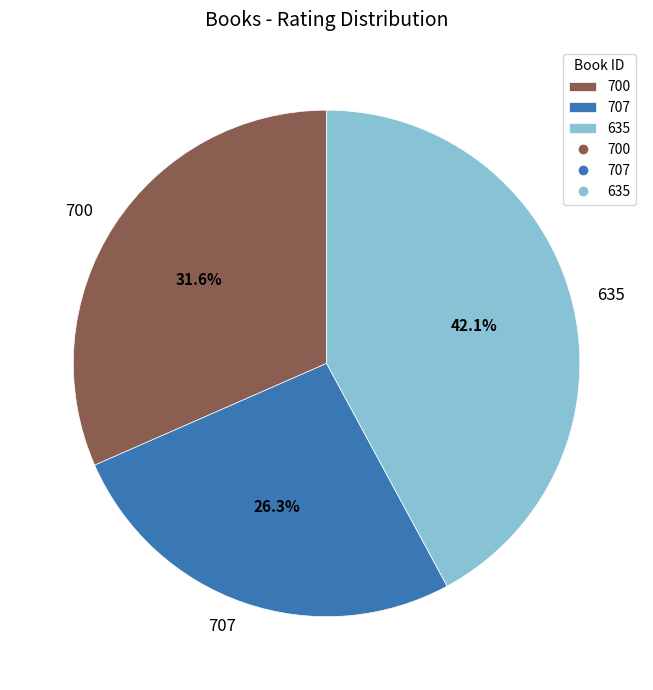

What is the ratio of the value at 635 to the value at 707?

1.6